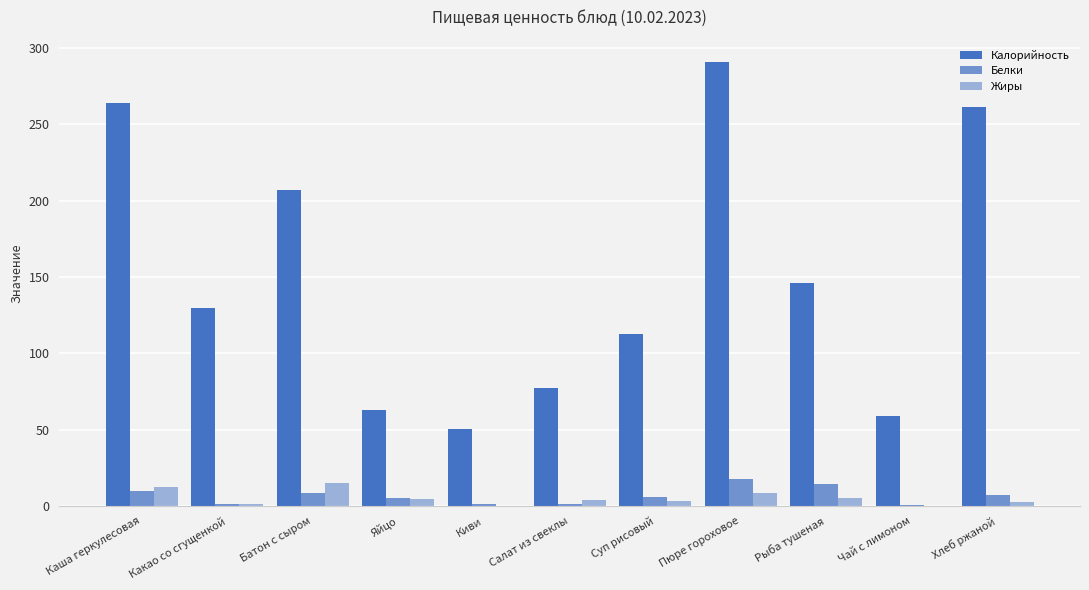

Are the bars grouped side by side (vs. stacked)?

Yes